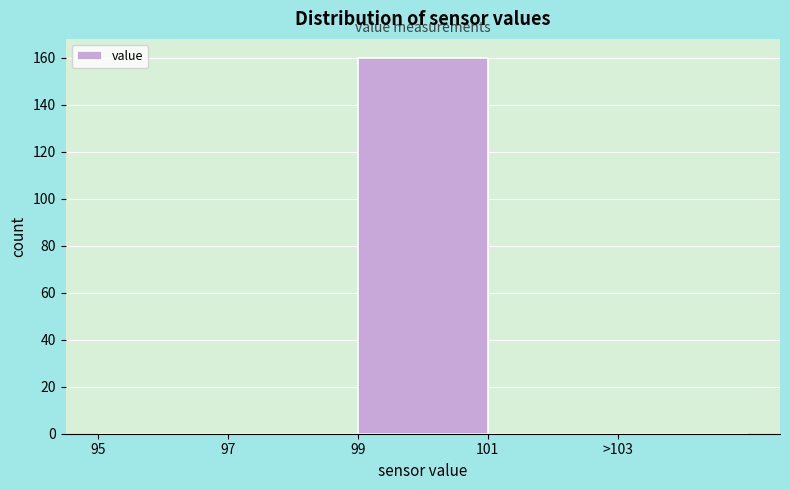

Reading left to right, transcribe all the data shown in this chart.

95=0	97=0	99=160	101=0	>103=0